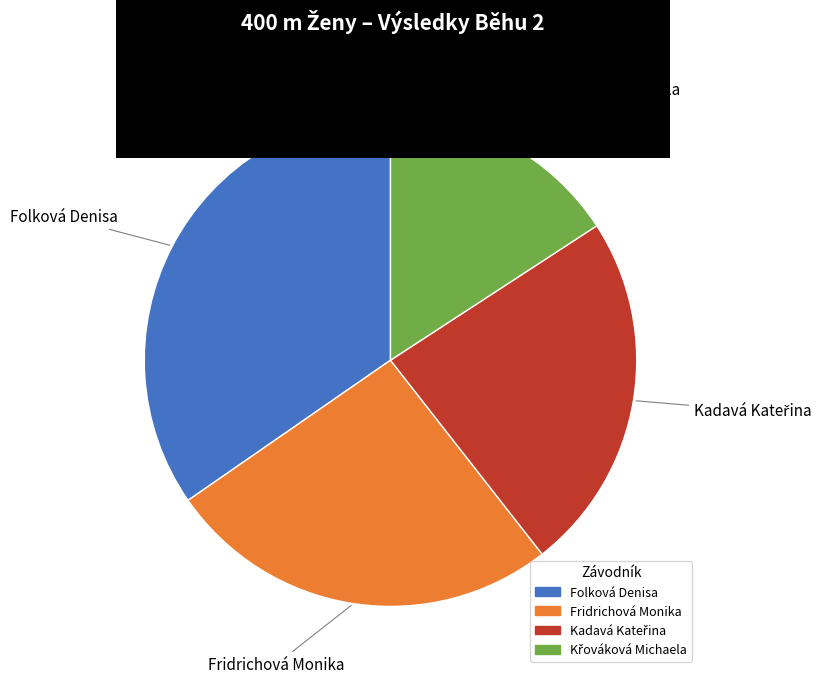

Which has a higher value, Folková Denisa or Fridrichová Monika?

Folková Denisa